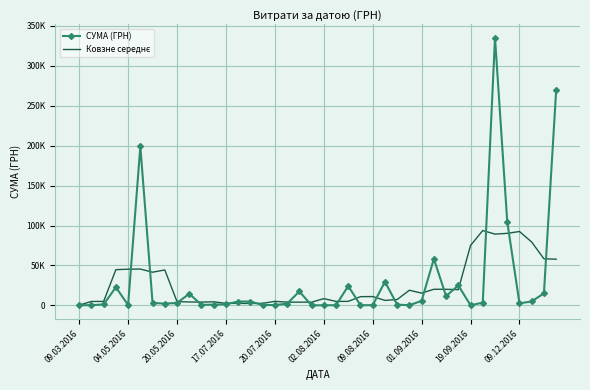

What is the highest value of the Ковзне середнє series?

93744.4